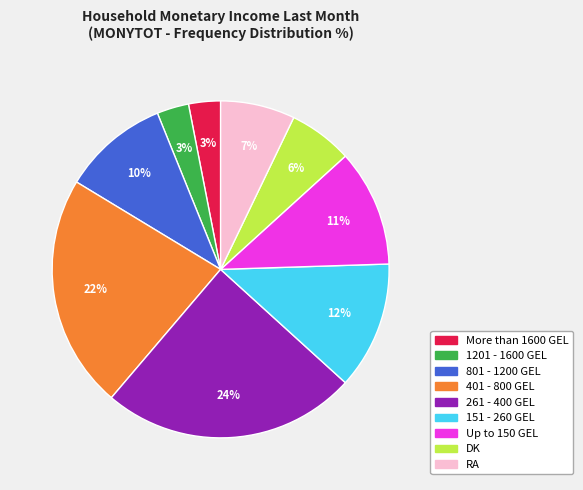

To the nearest percent, what is the difference between the largest and smallest slice percentages?

21%